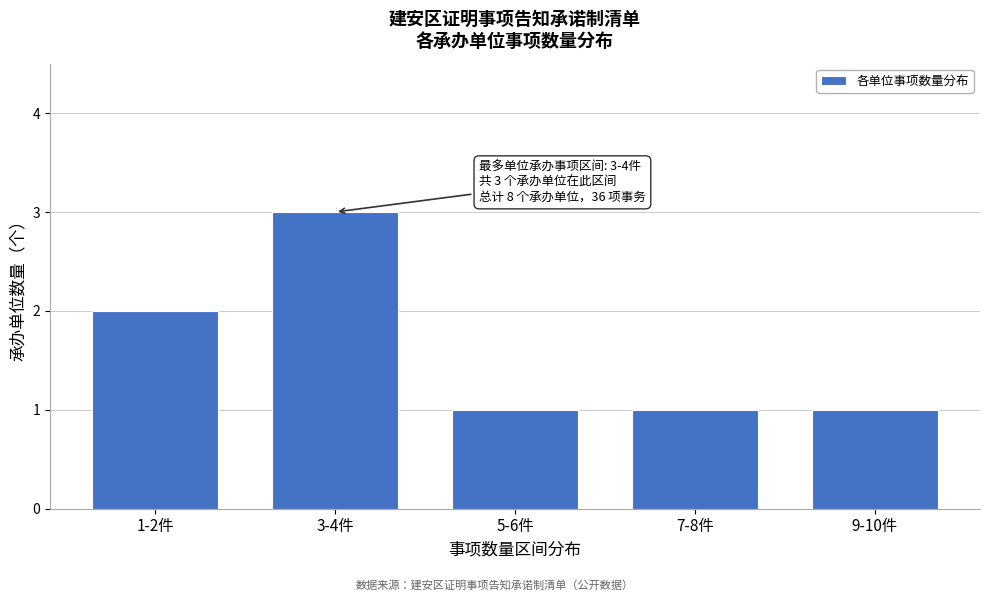

Reading right to left, transcribe all the data shown in this chart.

1	1	1	3	2